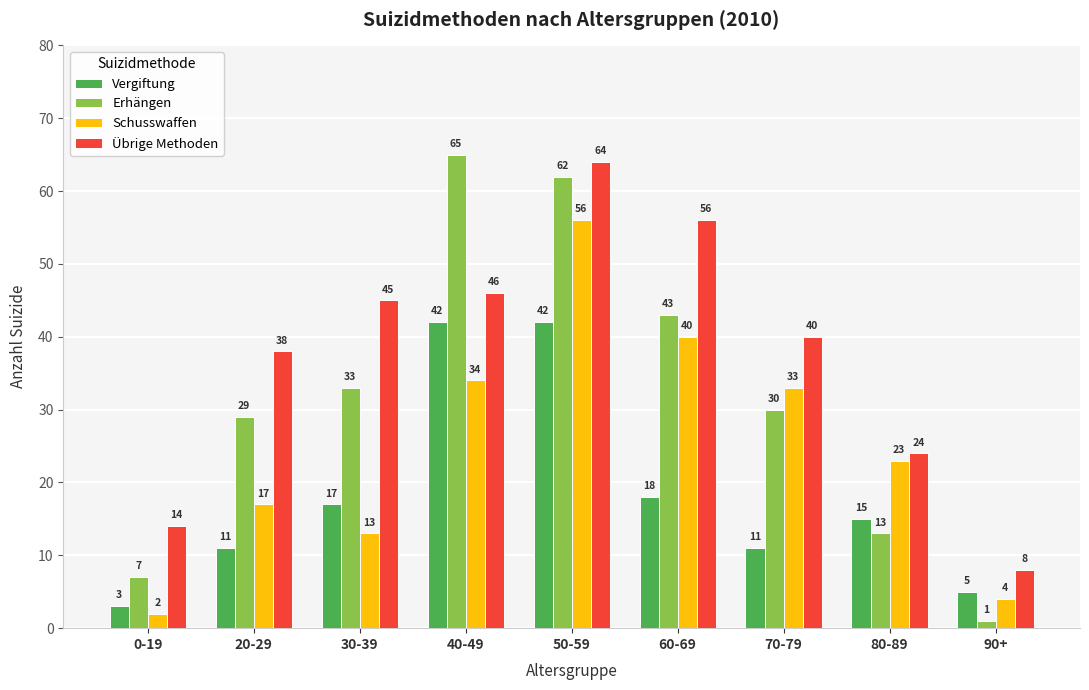

How many data points does each series have?

9